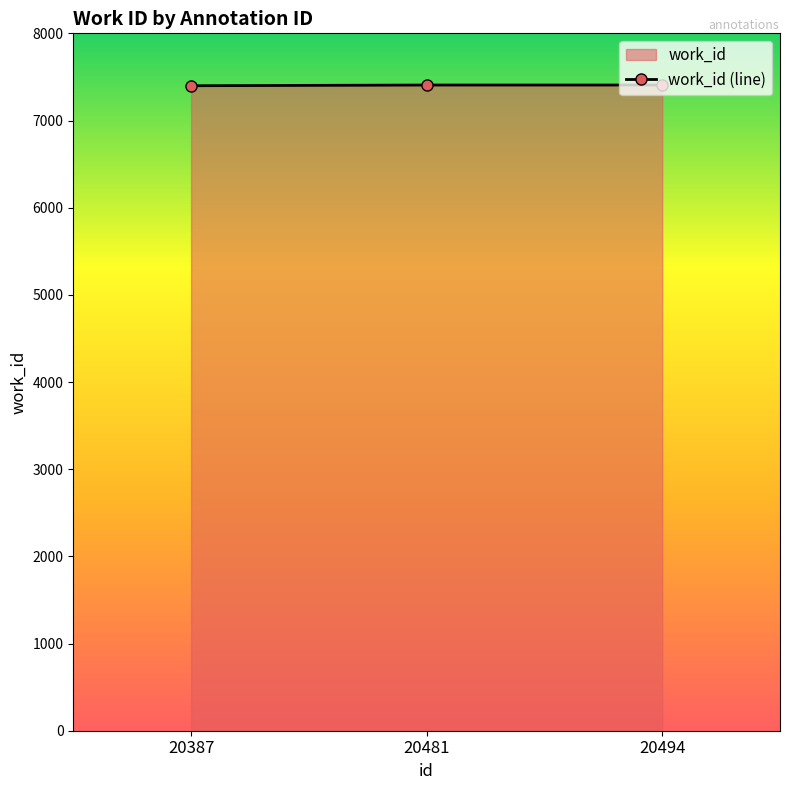

How many data points are less than 7407?

1